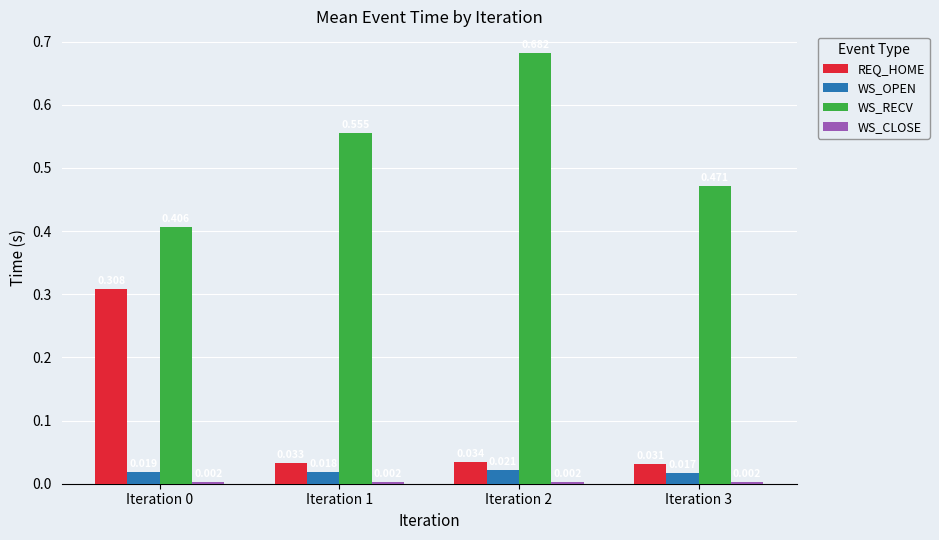

Count the number of categories in the chart.

4